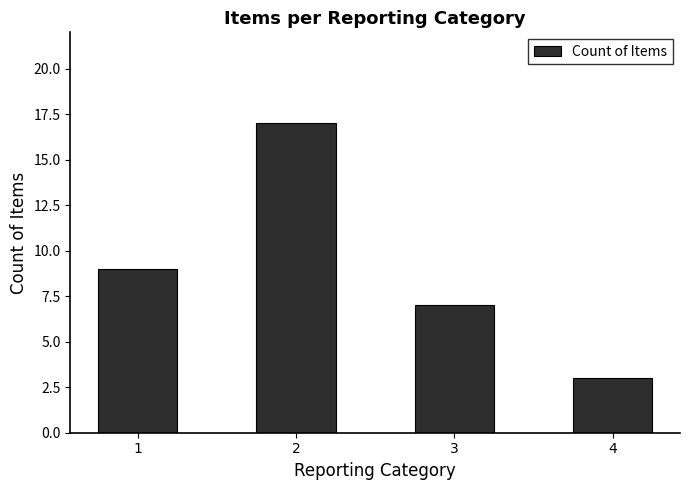

Reading left to right, transcribe all the data shown in this chart.

1=9	2=17	3=7	4=3